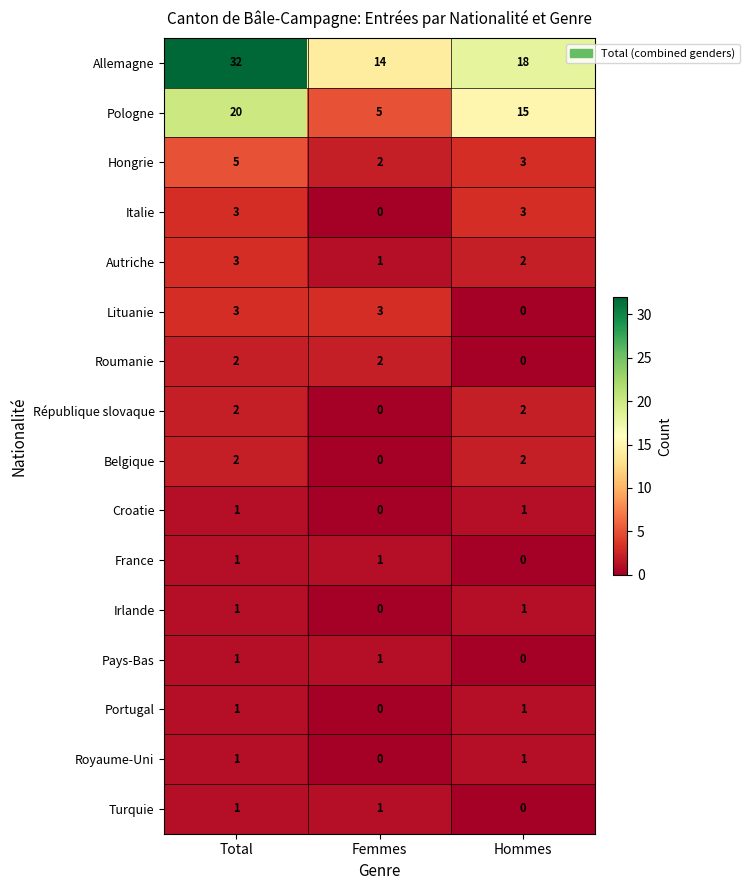

How many series are shown in this chart?

16